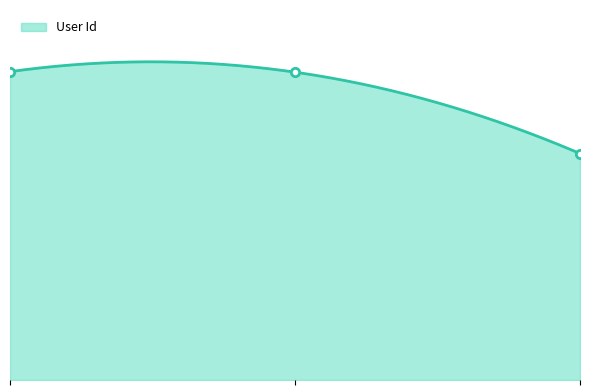

Between 2021-01-15 01:05:02 and 2021-01-15 01:05:02, which is larger?

2021-01-15 01:05:02